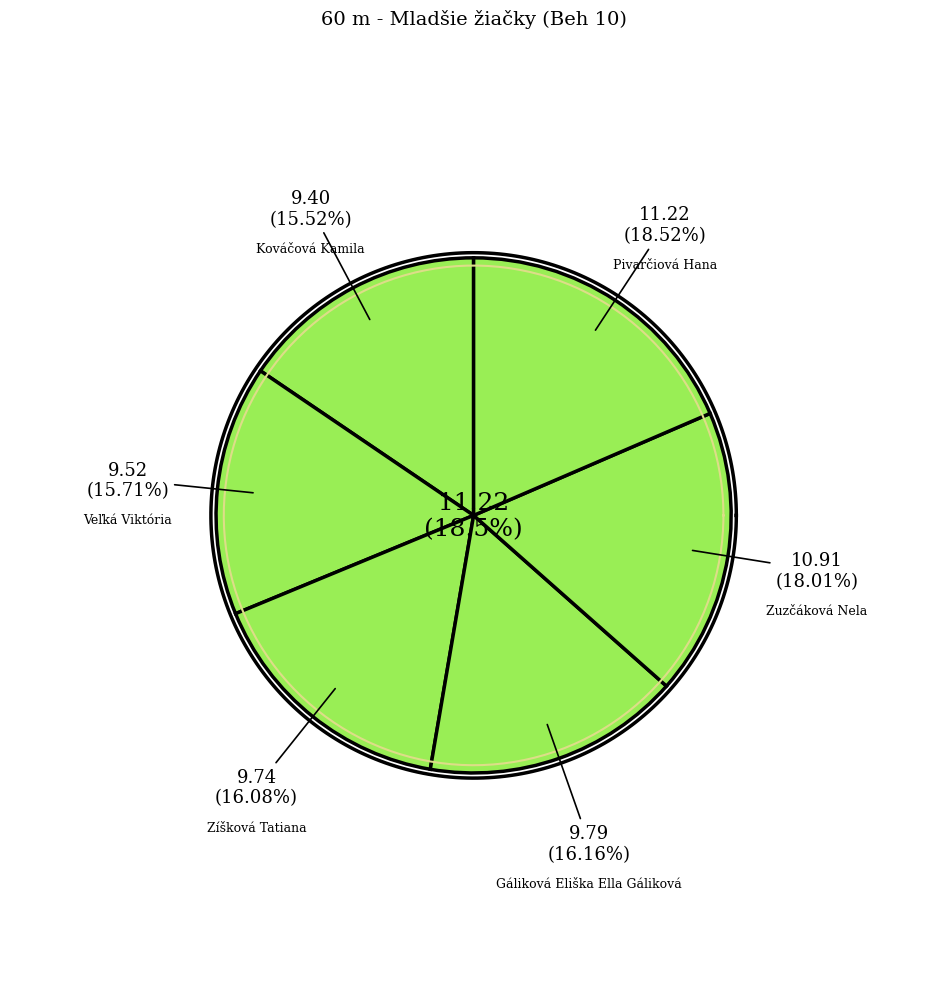

Rank the categories by value from lowest to highest.

Kováčová Kamila, Veľká Viktória, Zíšková Tatiana, Gáliková Eliška Ella Gáliková, Zuzčáková Nela, Pivarčiová Hana